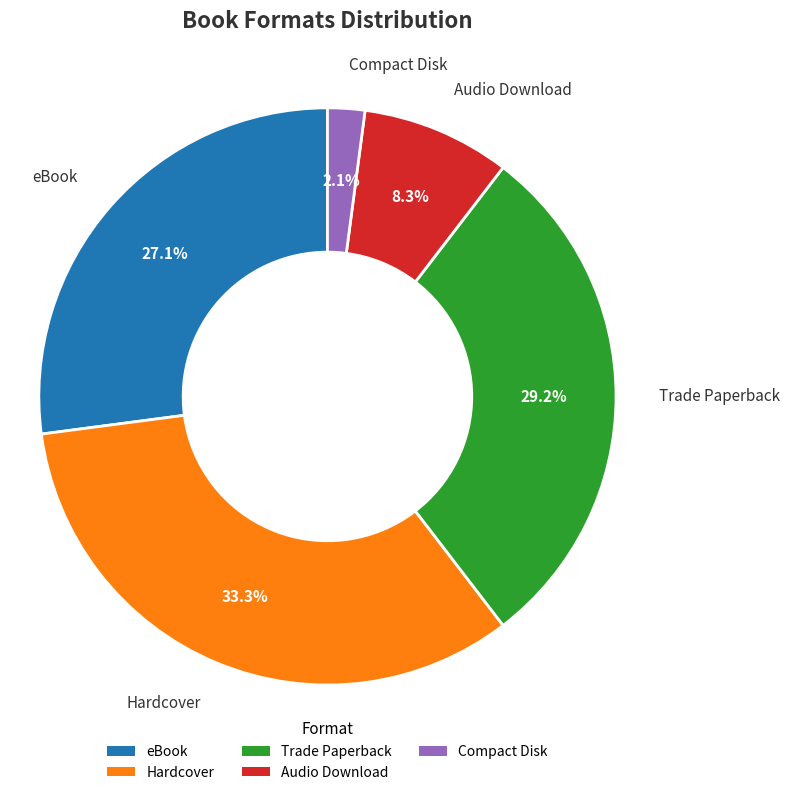

Count the number of slices in the pie.

5